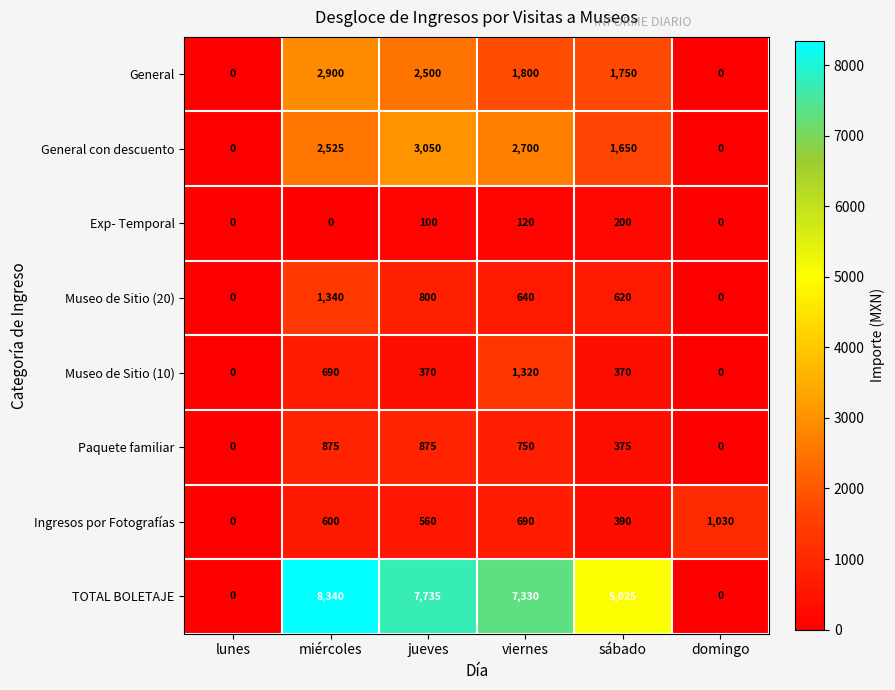

How many values in General are above zero?

4